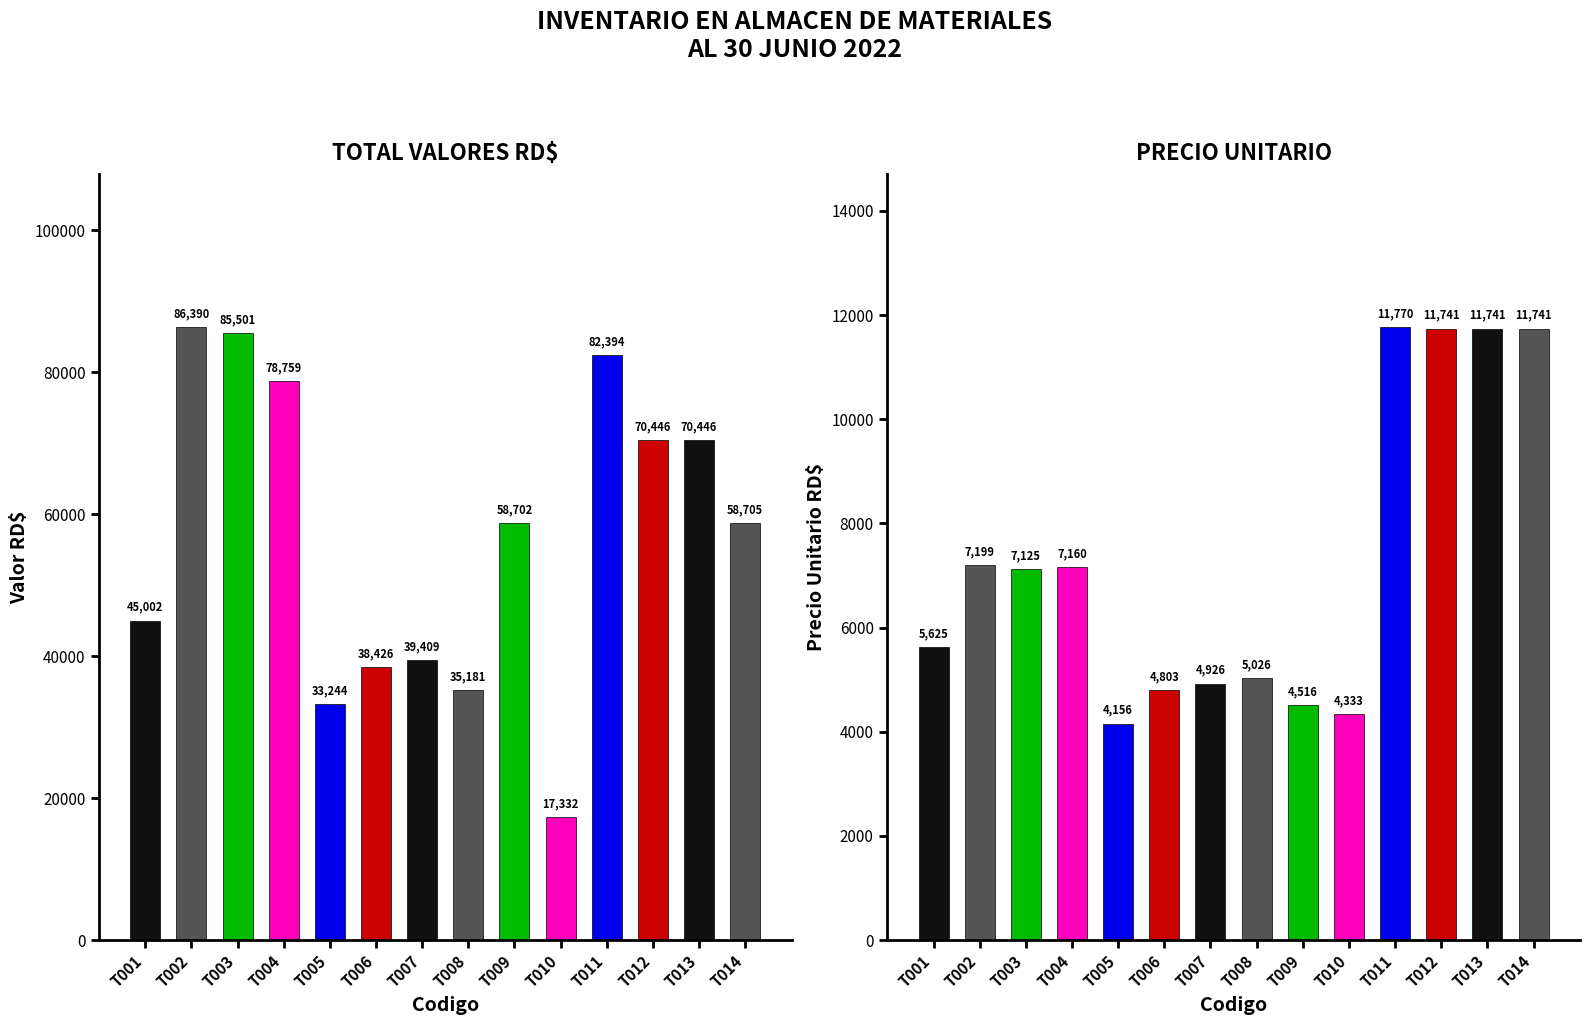

Which series has the largest range (max minus min)?

TOTAL VALORES RD$